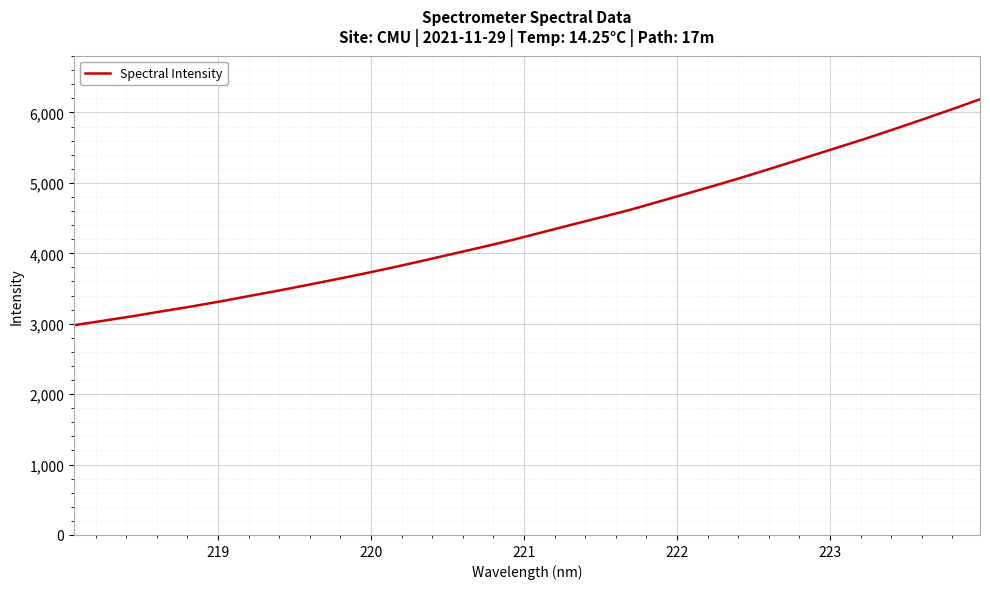

How many values are below 4297?

16